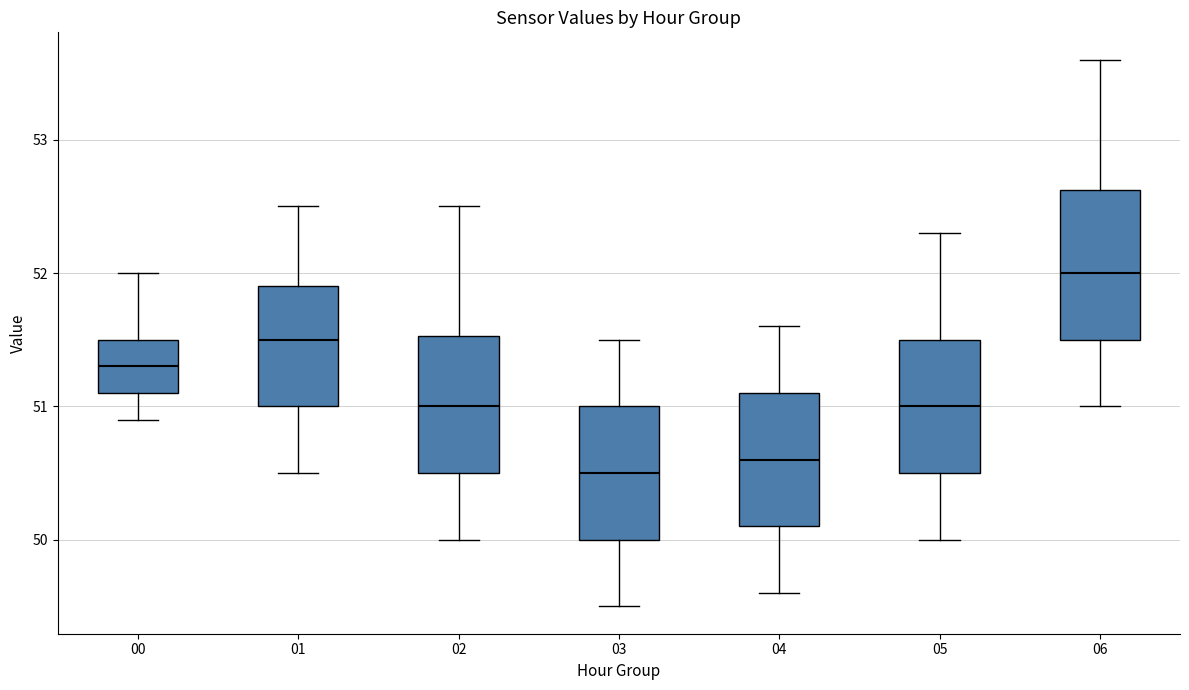

Which box is the tallest, from its lower edge to its upper edge?

06